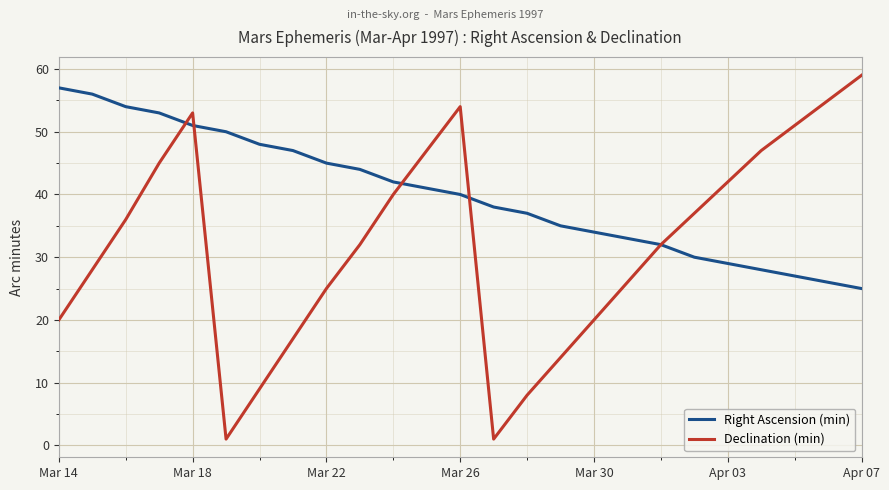

How many values in the Right Ascension (min) series are below 40?

12